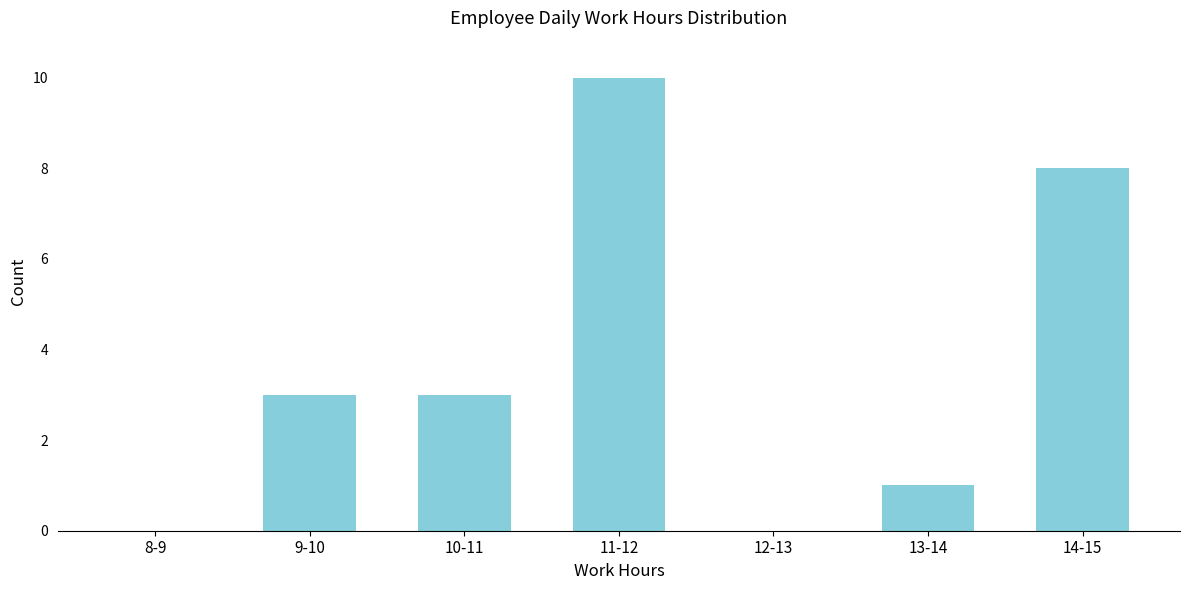

Reading right to left, transcribe all the data shown in this chart.

14-15=8	13-14=1	12-13=0	11-12=10	10-11=3	9-10=3	8-9=0